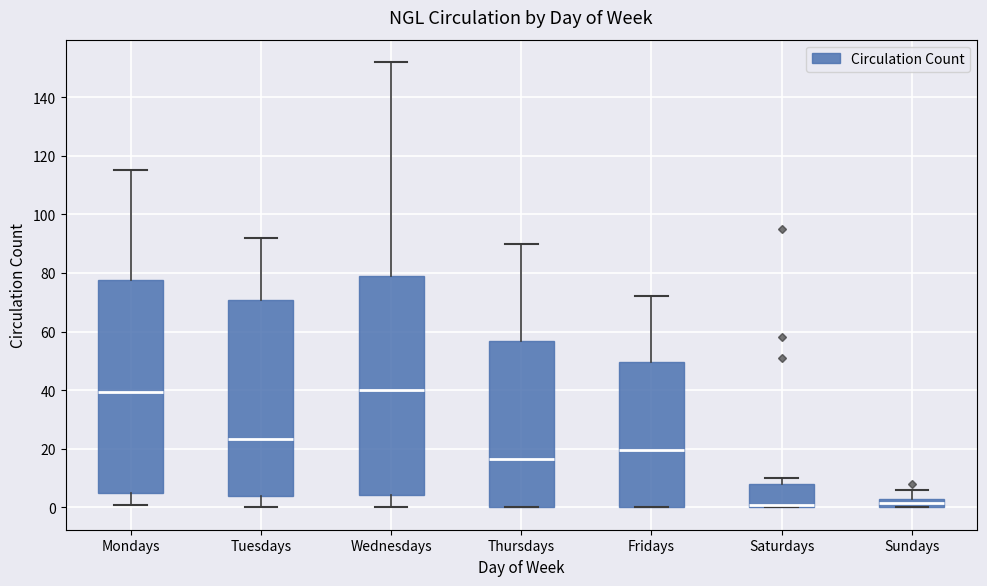

Which box is the tallest, from its lower edge to its upper edge?

Wednesdays